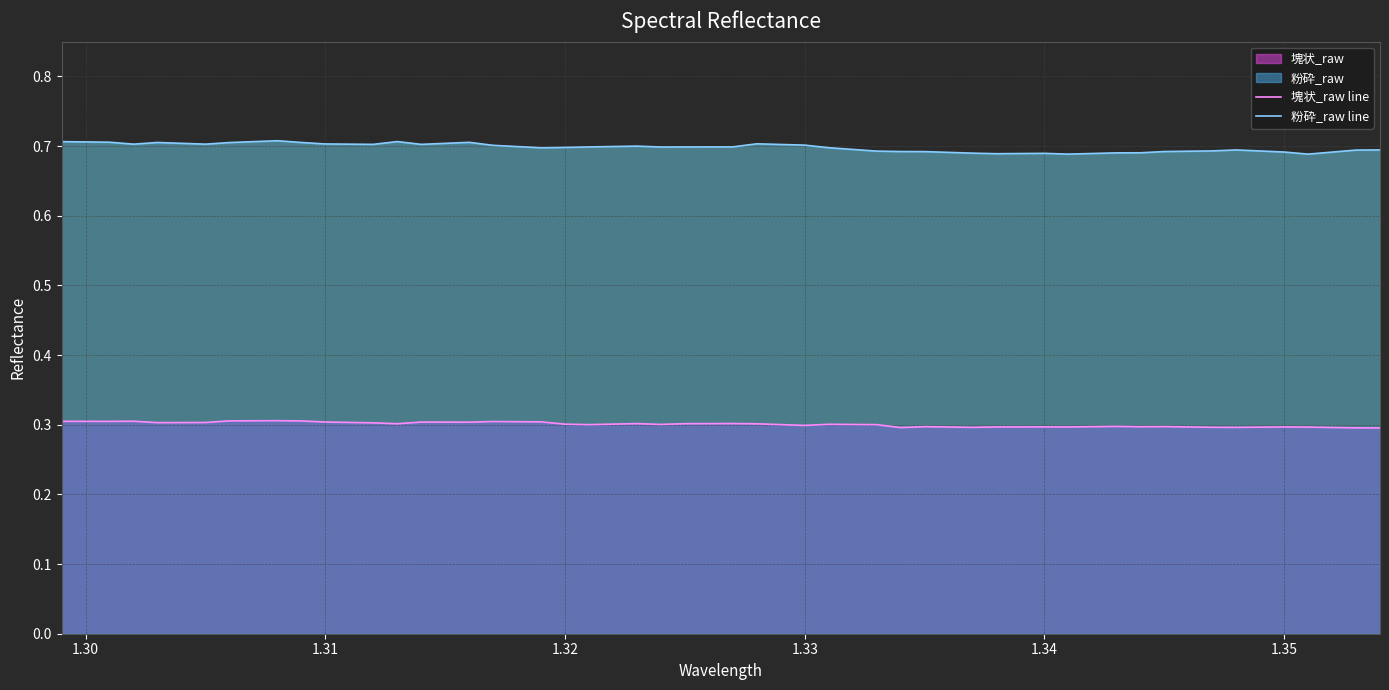

Count the number of data series in this chart.

2